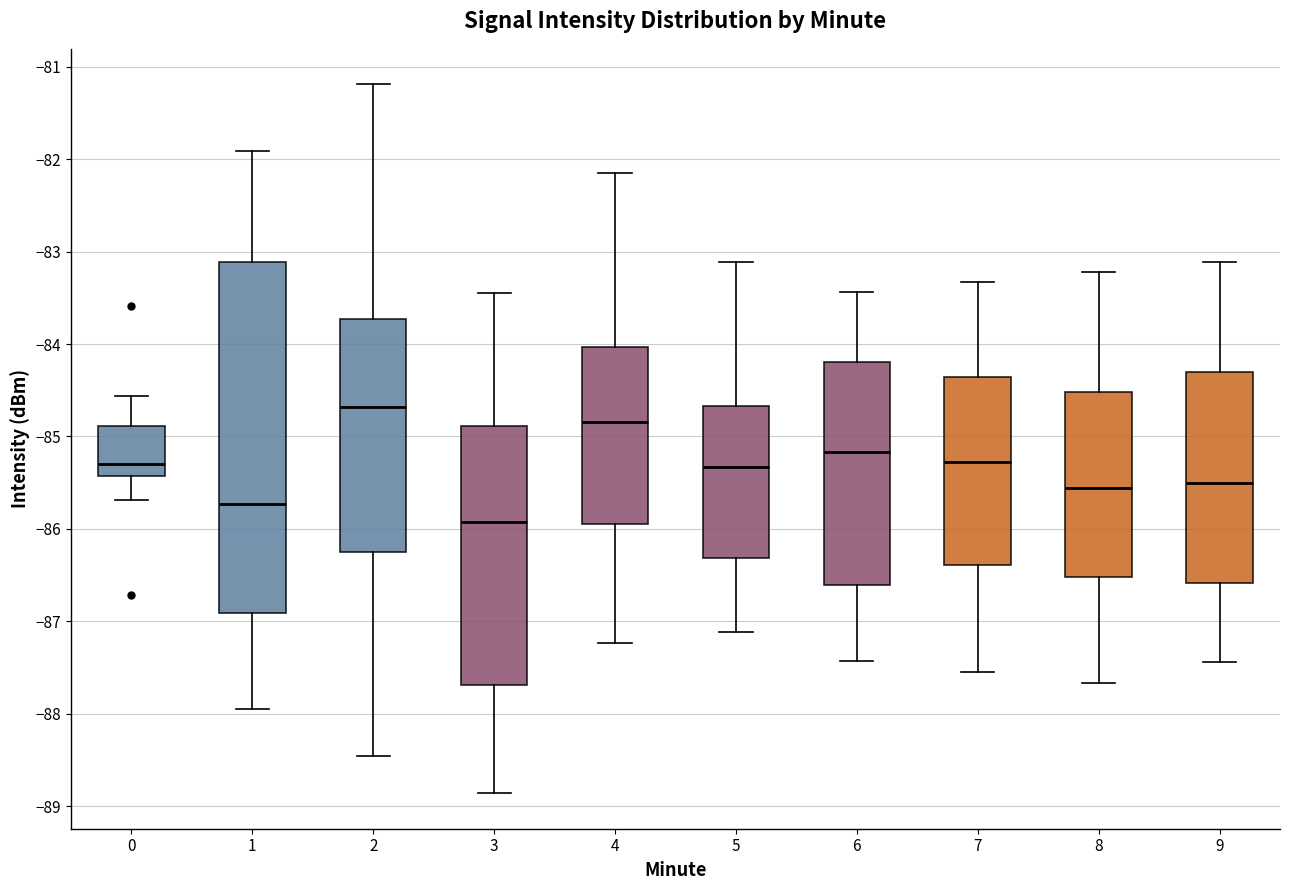

Which box's median line is the lowest?

3